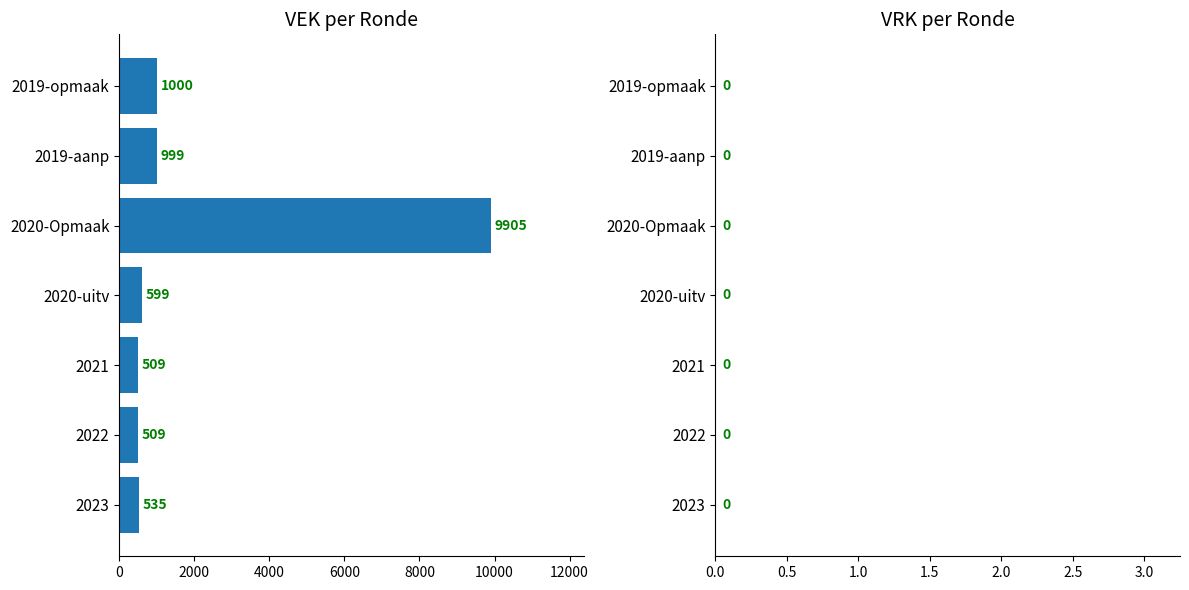

What is the minimum value shown in the chart?

509